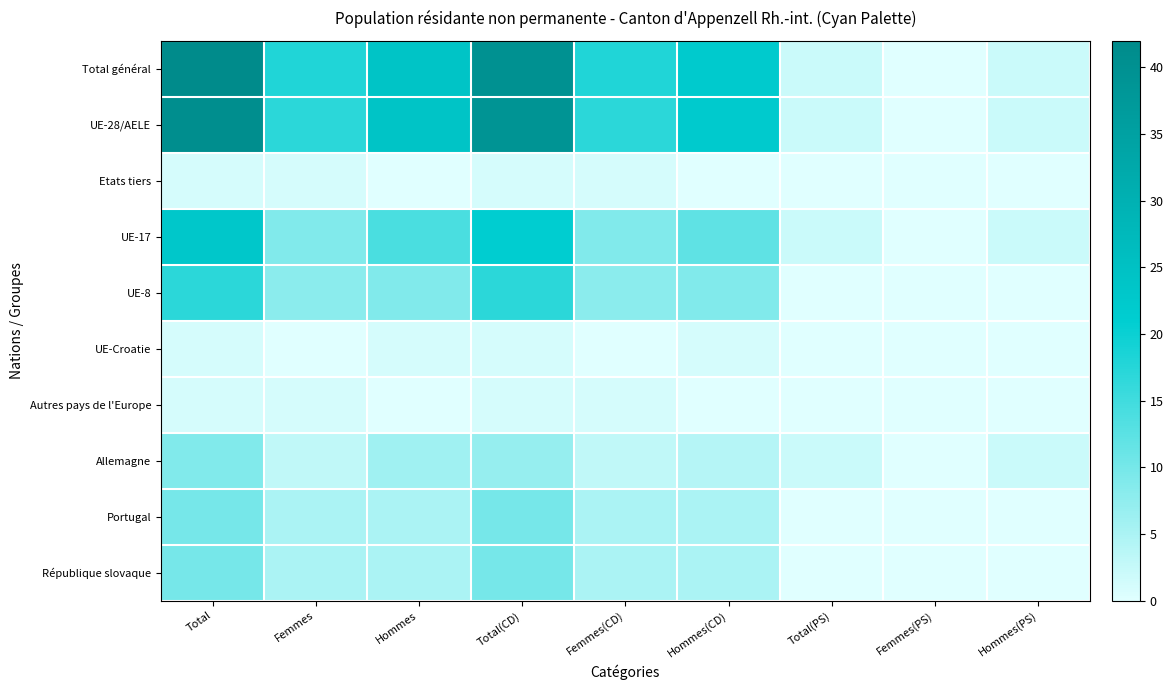

At how many categories does at least one series exceed 0?

8